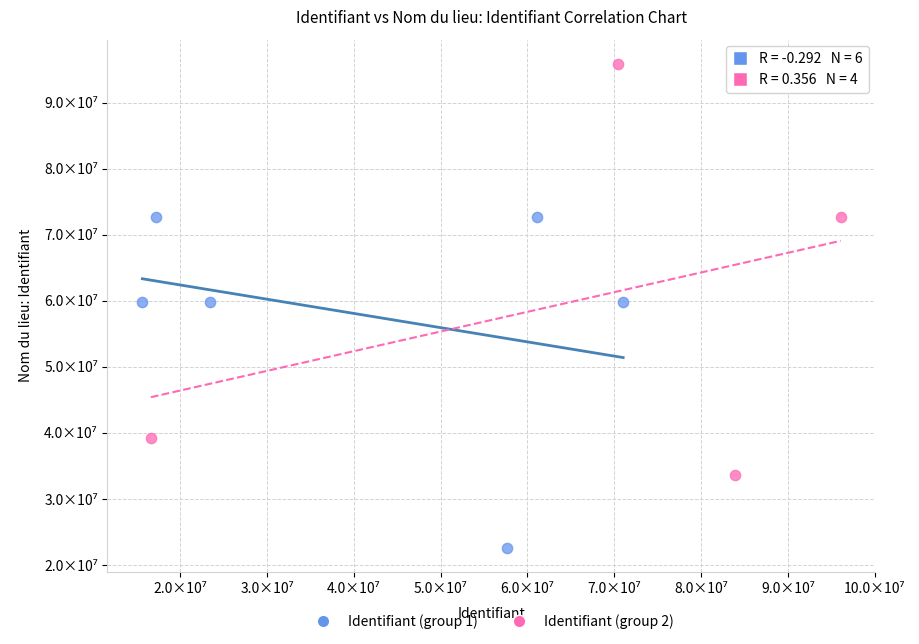

What are all the series names shown in the legend?

Identifiant (group 1), Identifiant (group 2)